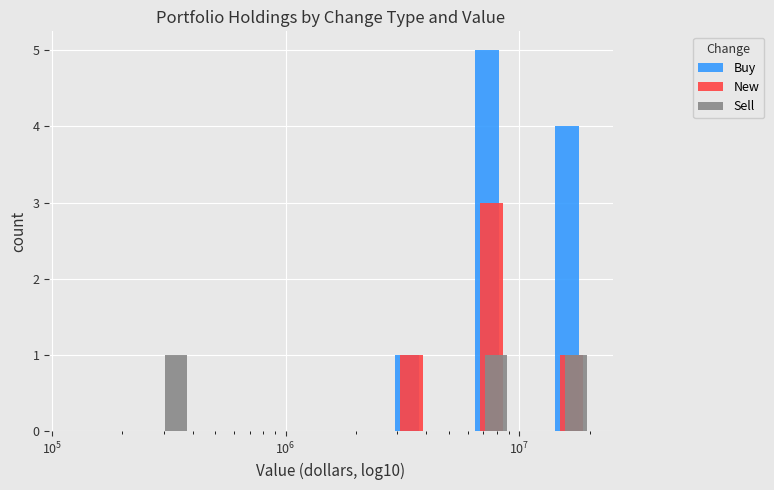

What is the highest value of the Buy series?

5